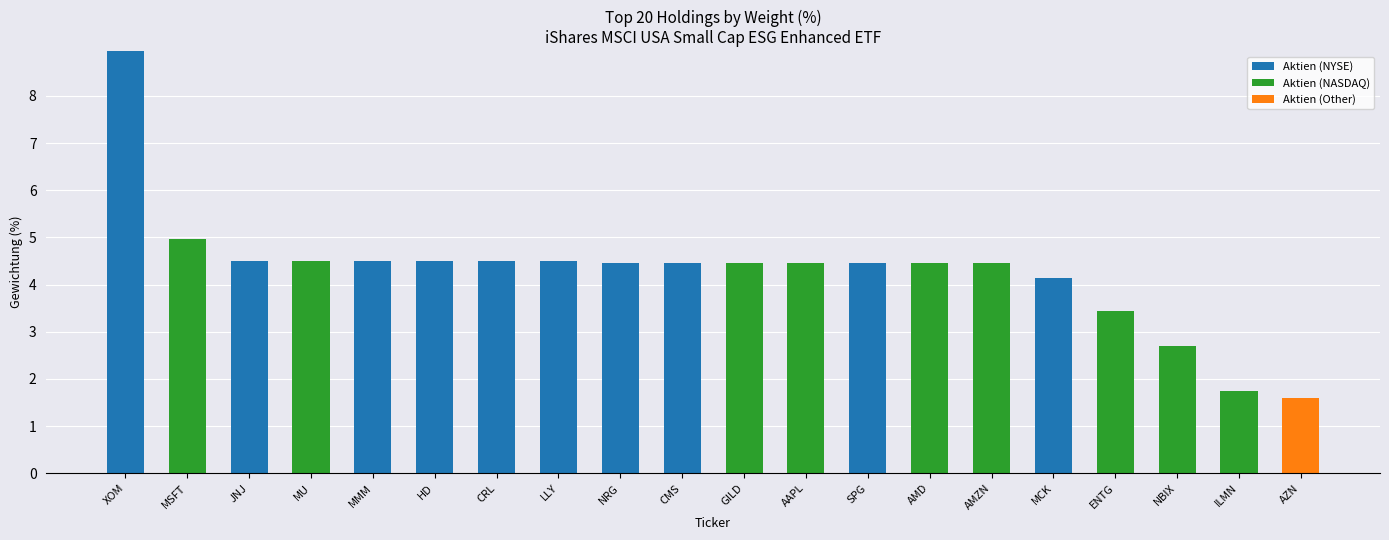

The Aktien (NYSE) series shows 7.8 at CRL. True or false?

False